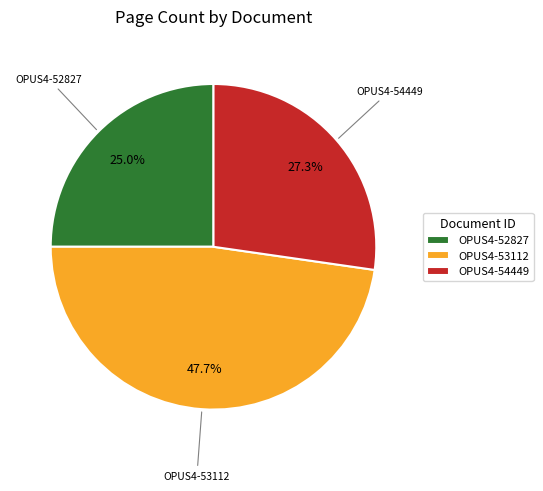

To the nearest percent, what is the average slice percentage?

33%